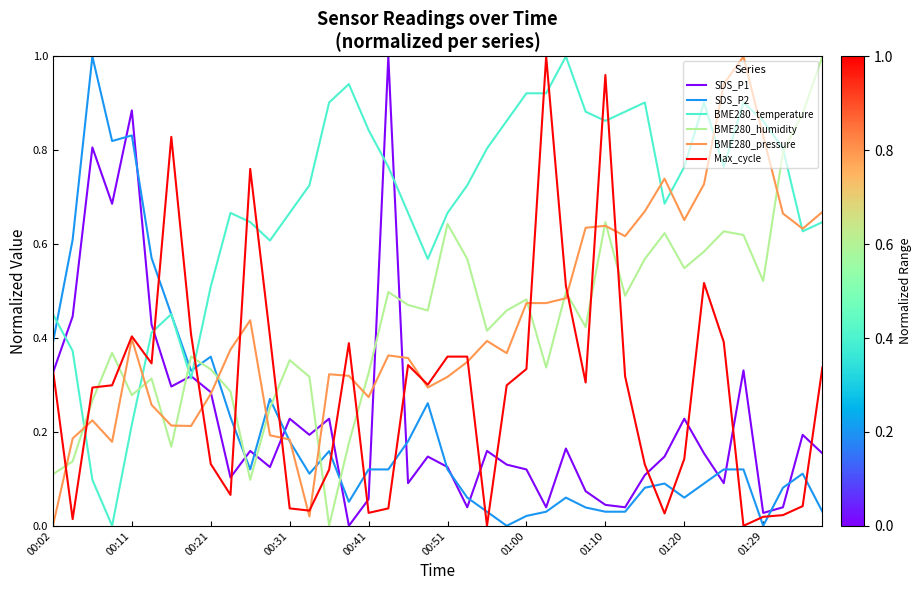

How many intersections are there between Max_cycle and BME280_temperature?

10